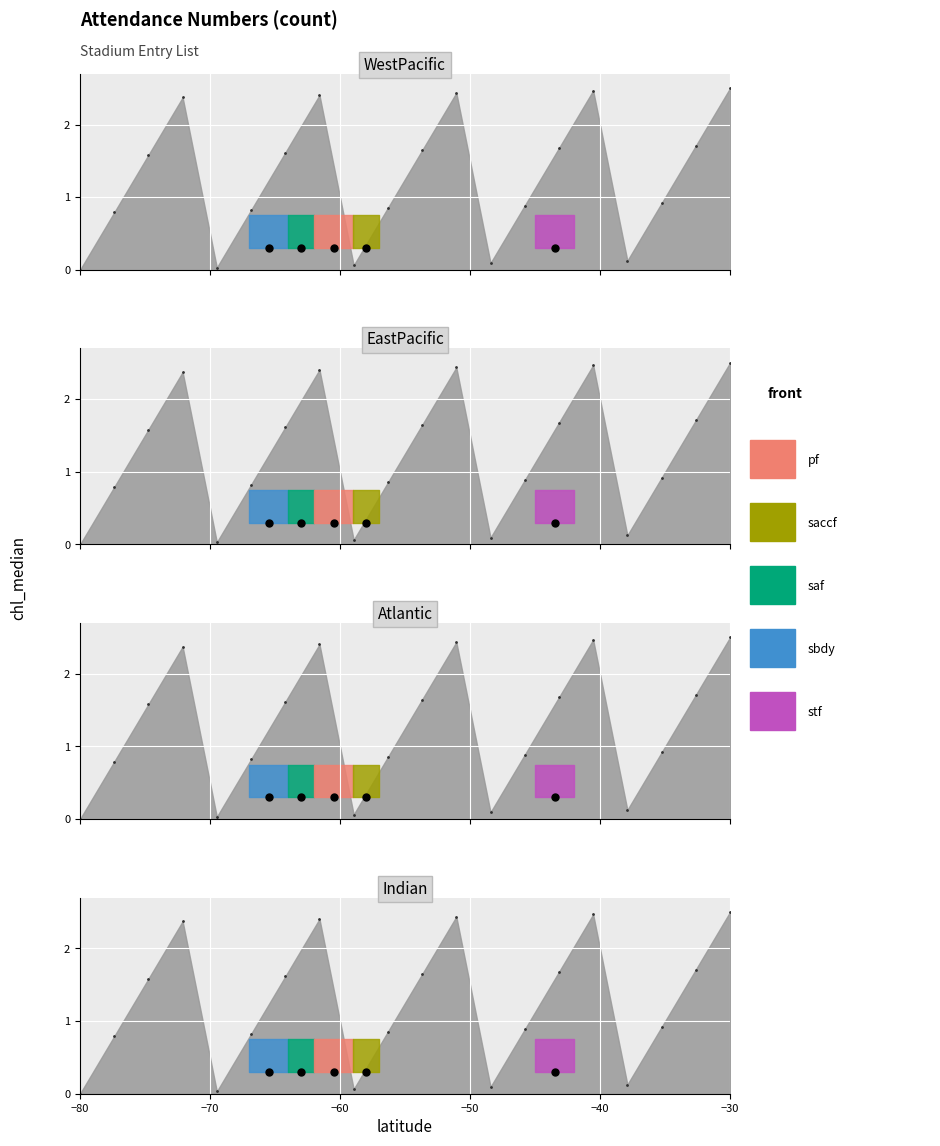

True or false: WestPacific and EastPacific cross at least once.

False